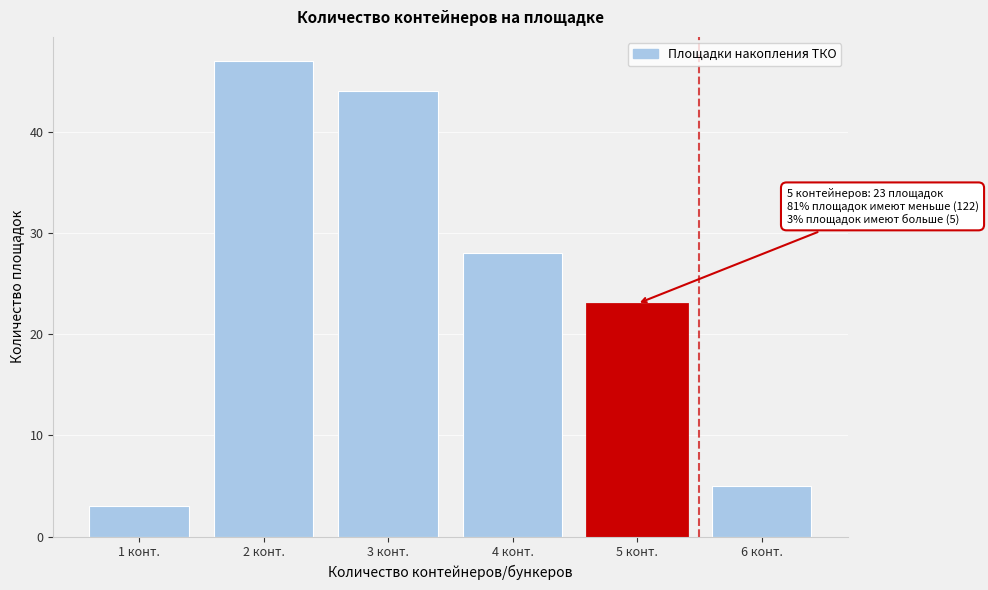

Reading left to right, list all the values displayed in this chart.

1 конт.=3	2 конт.=47	3 конт.=44	4 конт.=28	5 конт.=23	6 конт.=5